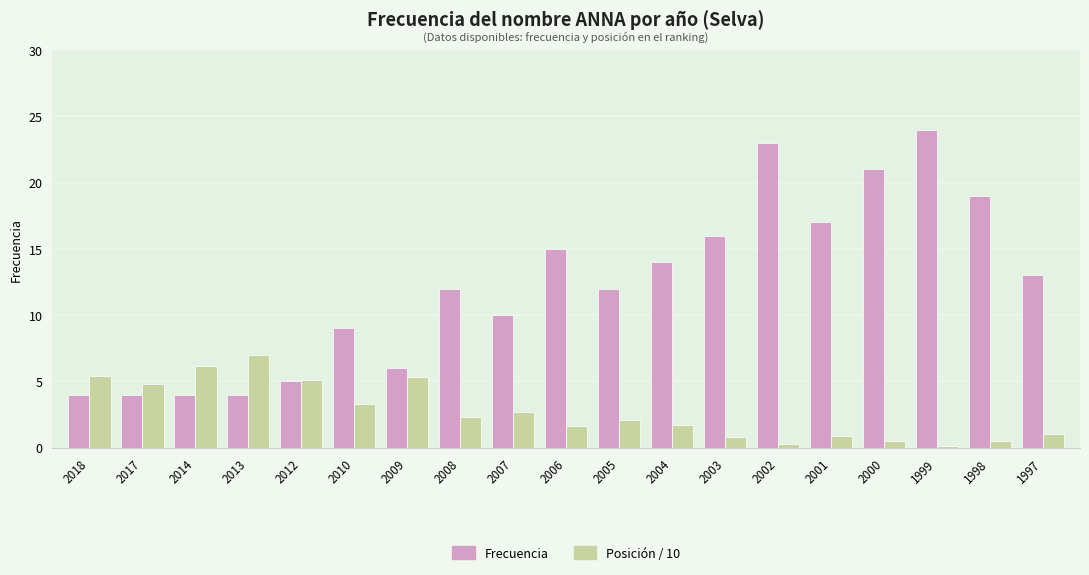

What is the difference between the maximum and minimum values in the Frecuencia series?

20.0